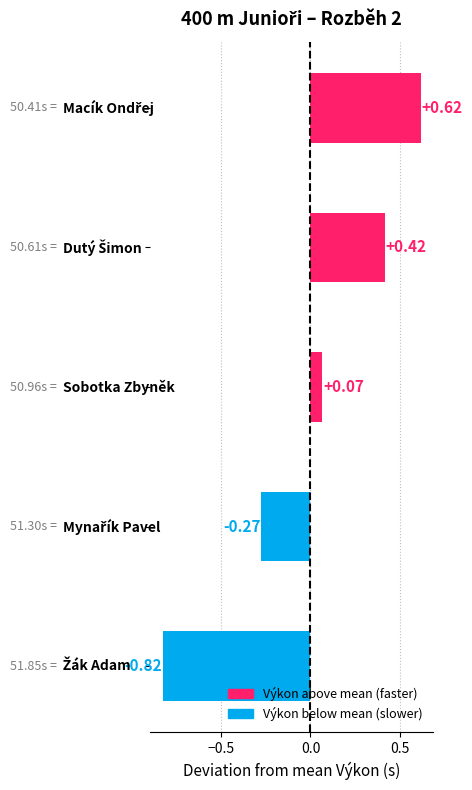

What is the difference between the maximum and minimum values?

1.4